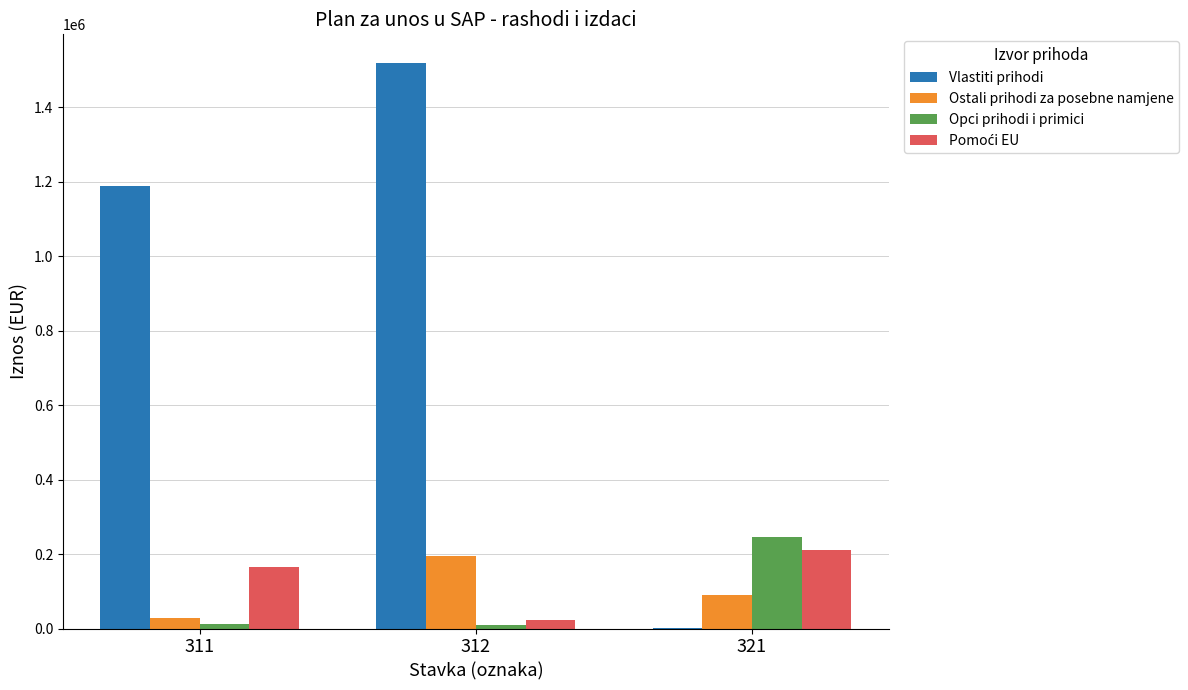

Which series has the largest total across all categories?

Vlastiti prihodi